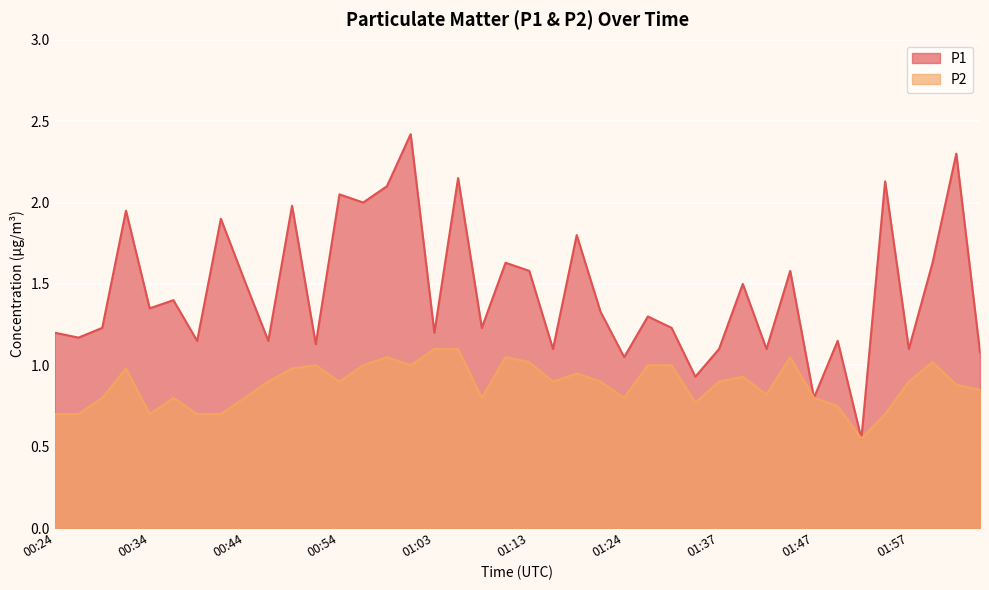

What is the difference between the maximum and minimum values in the P2 series?

0.6